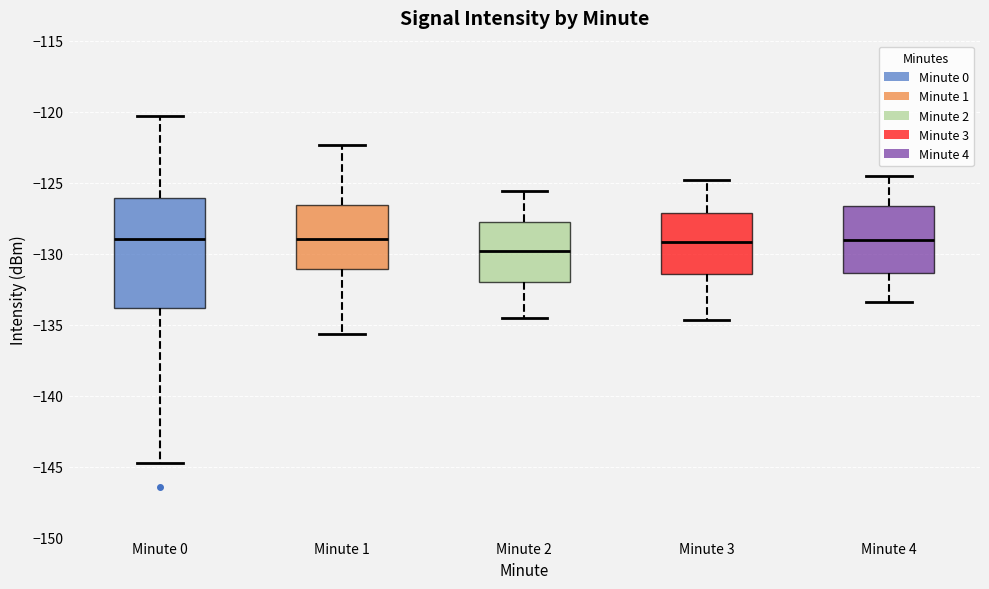

Which box is the tallest, from its lower edge to its upper edge?

Minute 0